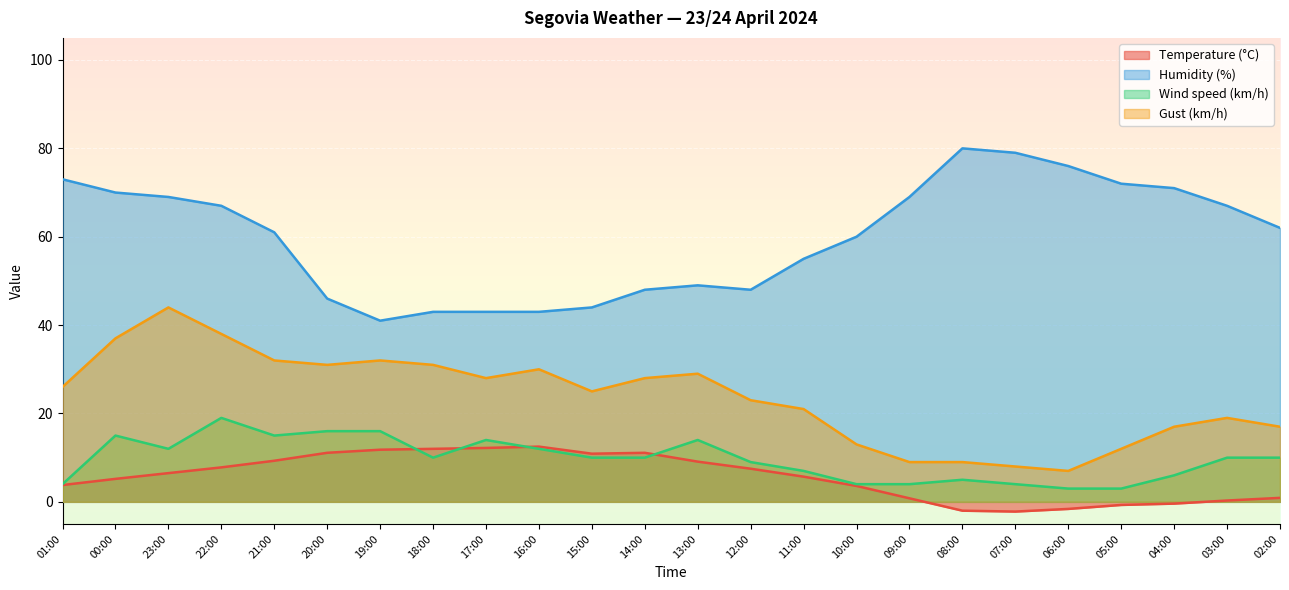

What is the value of the Temperature (°C) point at the 24th from the left?

0.9